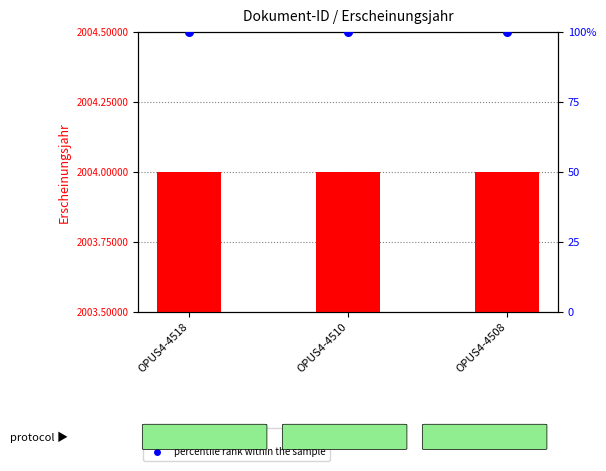

At which category is the sum across all series the highest?

OPUS4-4518